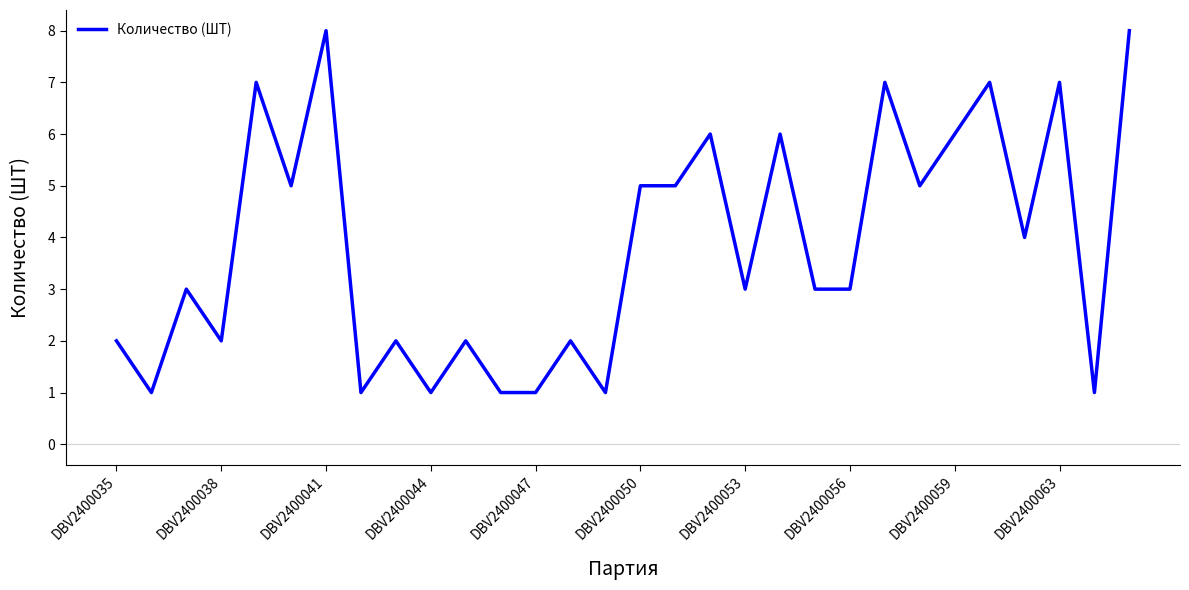

What is the greatest value displayed?

8